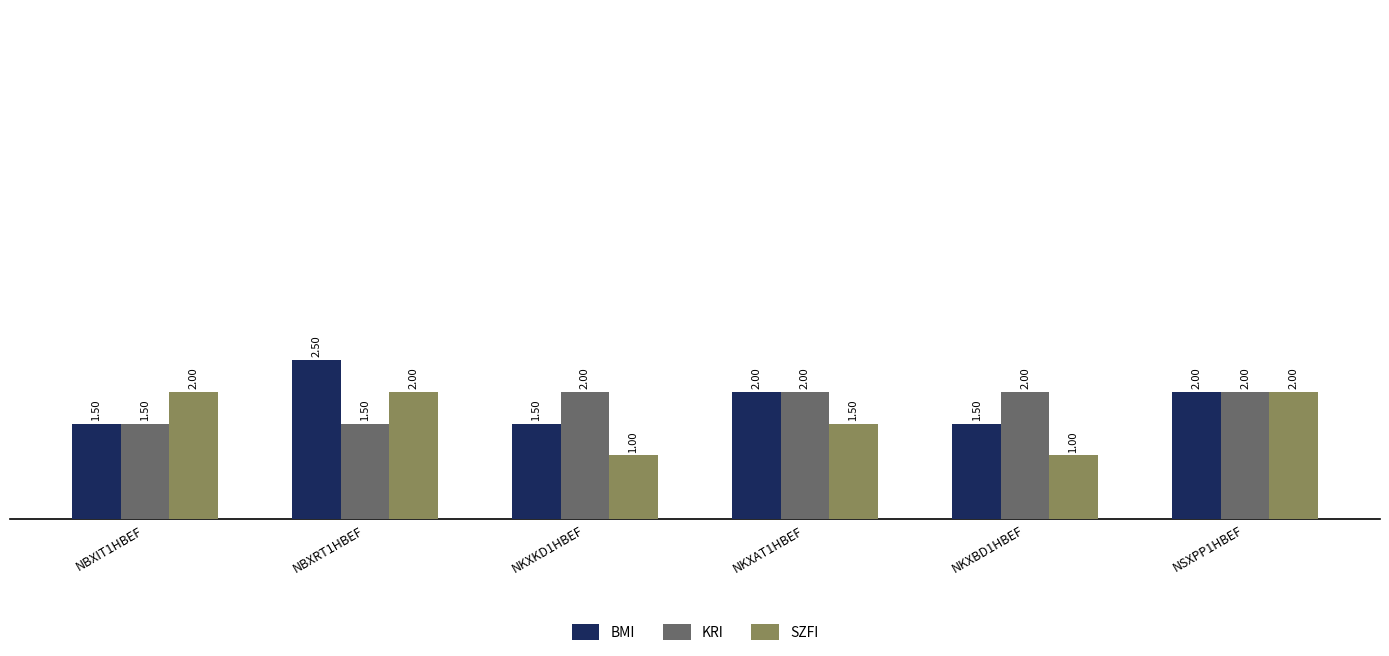

What is the total value across all series at NKXKD1HBEF?

4.5